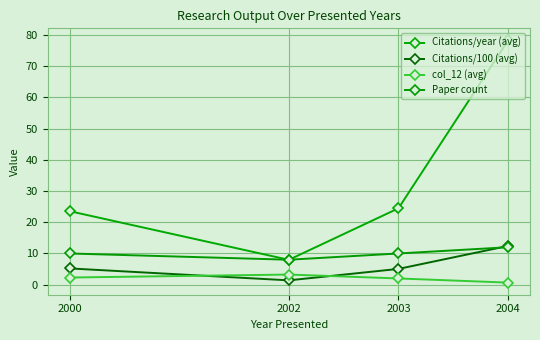

True or false: Citations/year (avg) and Citations/100 (avg) intersect in this chart.

False